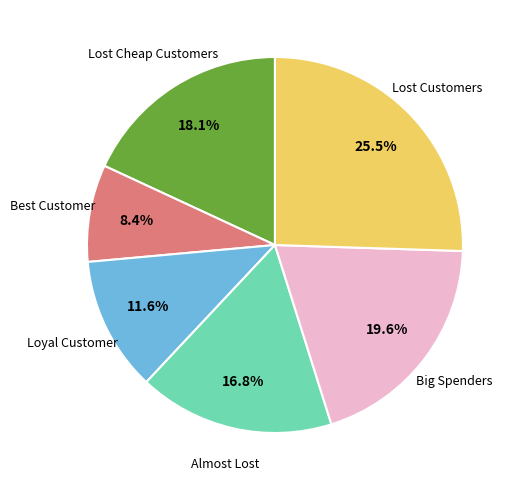

To the nearest percent, what is the difference between the largest and smallest slice percentages?

17%